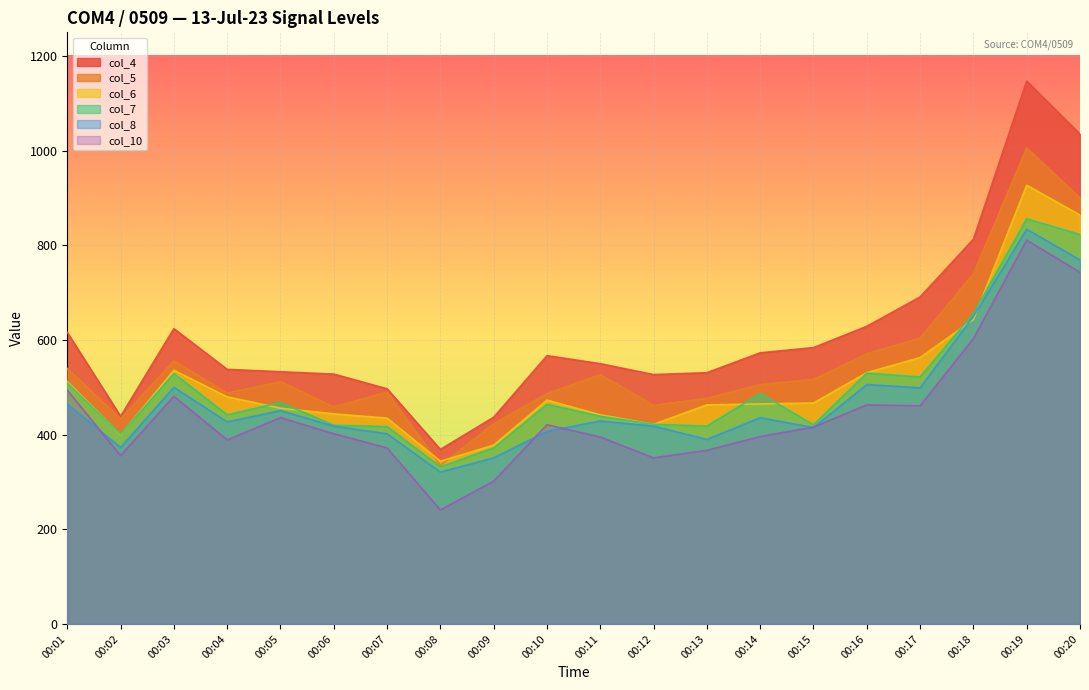

How many lines are shown in the chart?

6